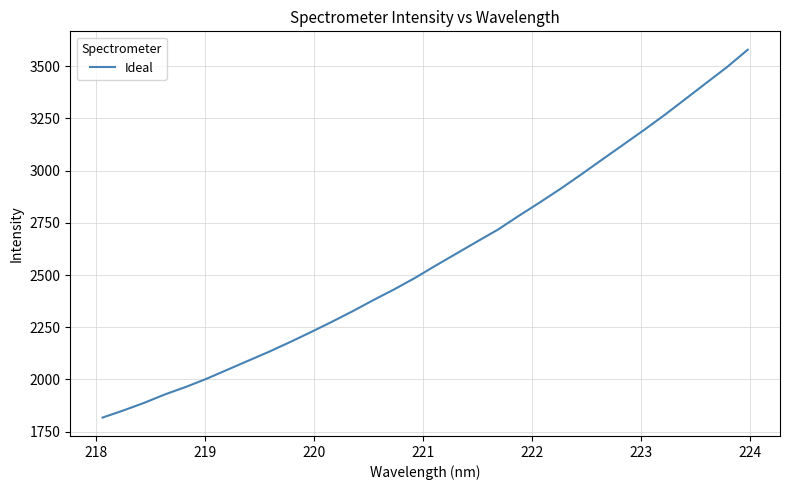

What is the minimum value shown in the chart?

1817.5